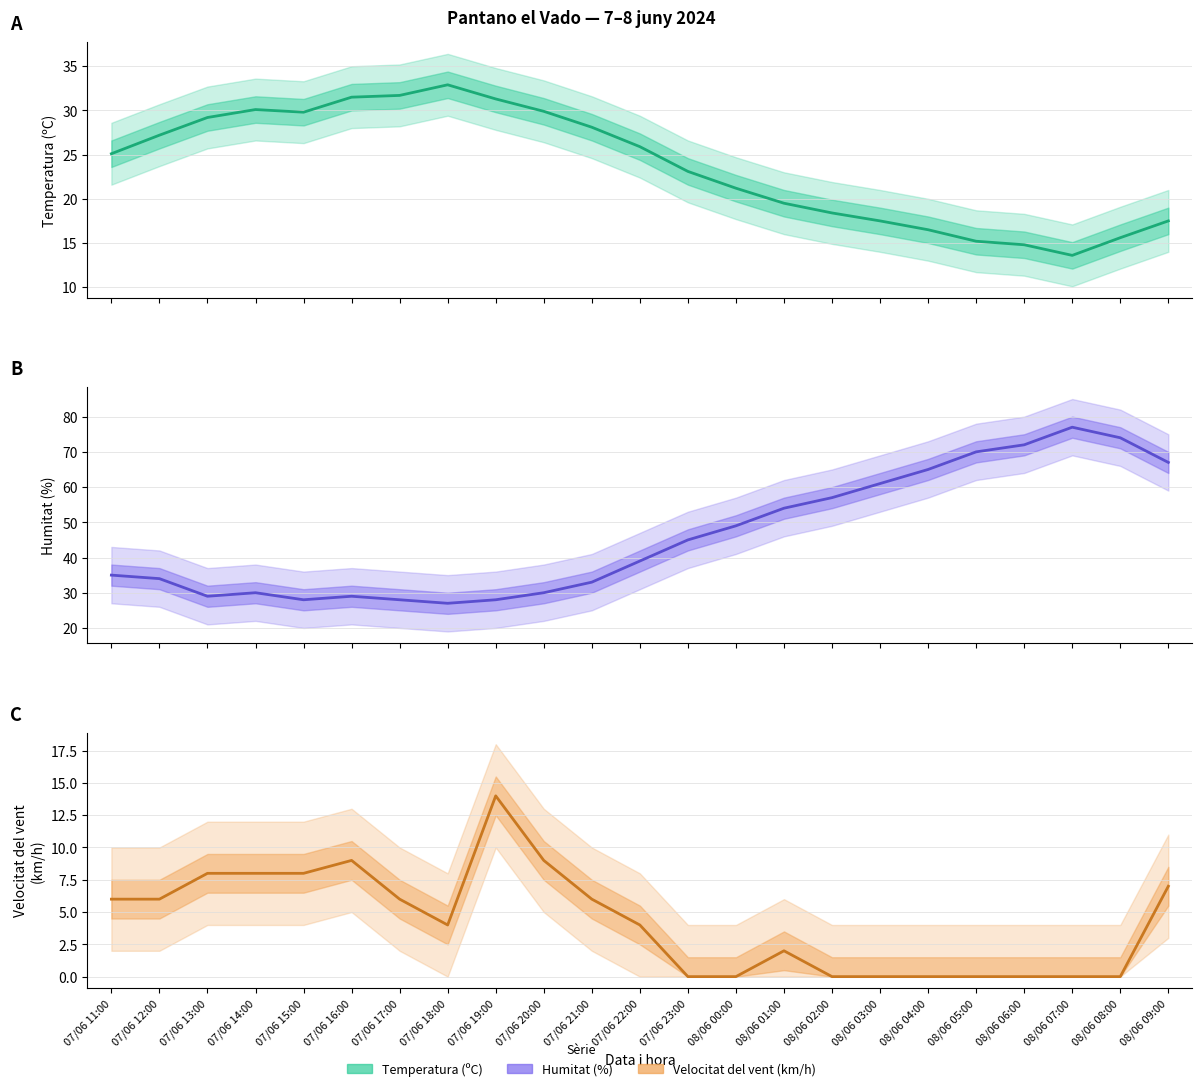

Where does the Humitat (%) series first go above 39?

07/06 23:00